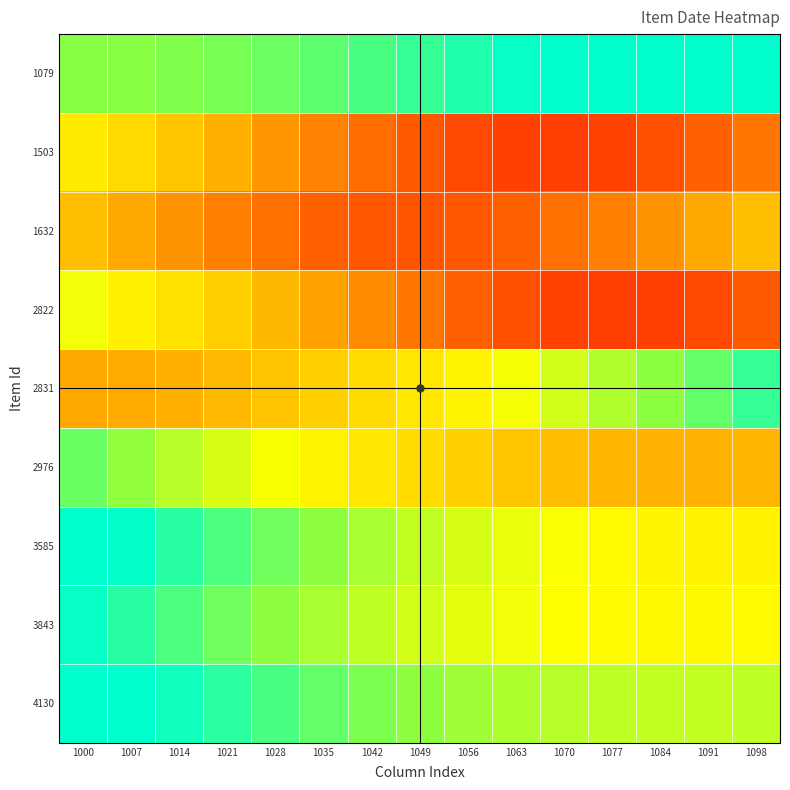

What is the total value across all series at 1091?

6.4